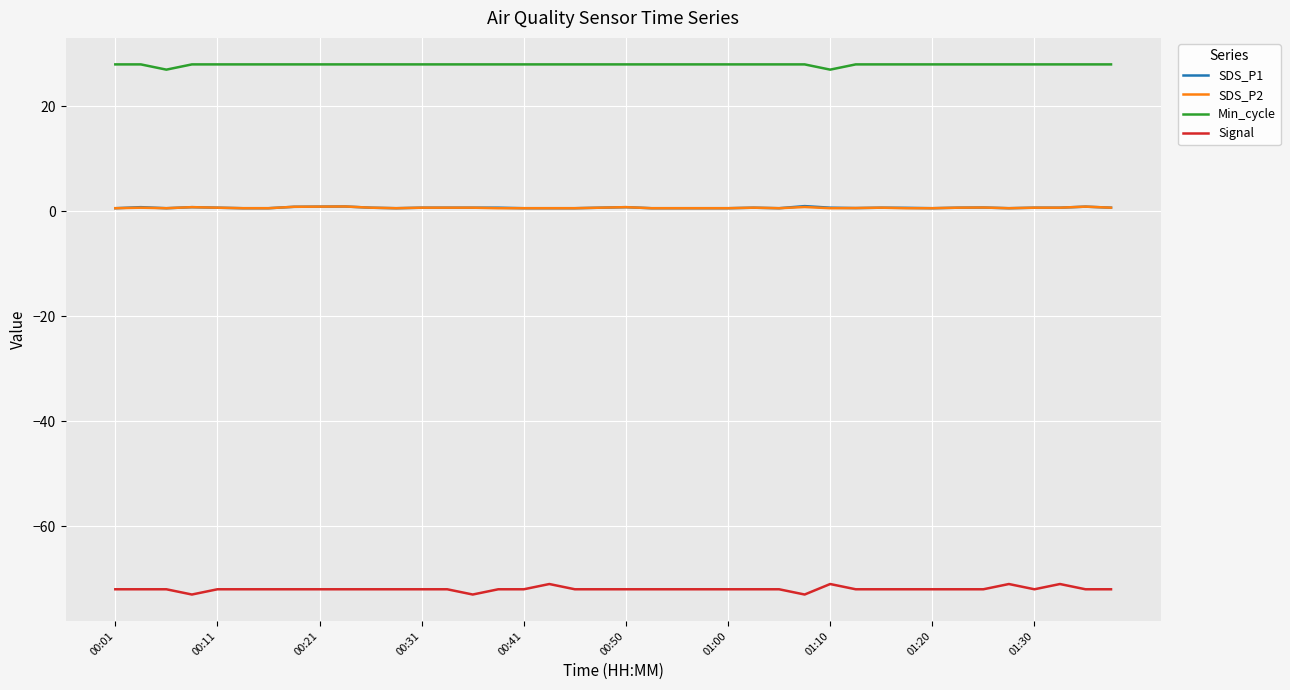

True or false: SDS_P2 and Signal cross at least once.

False